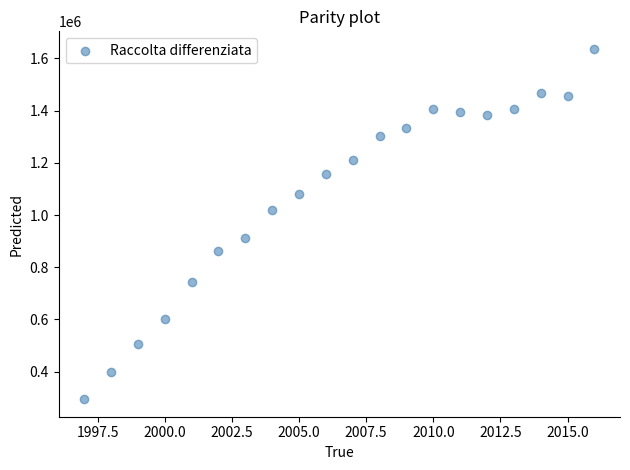

What is the range of X values (max minus min)?

19.0